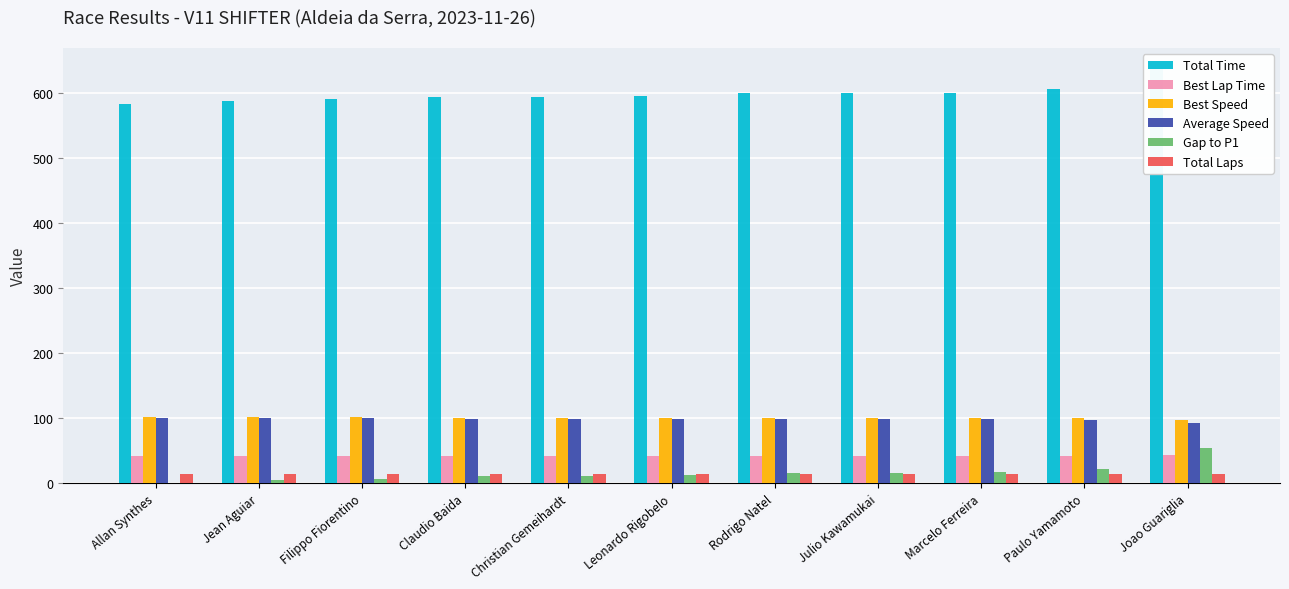

What is the sum of the Total Laps values at Marcelo Ferreira and Rodrigo Natel?

28.0